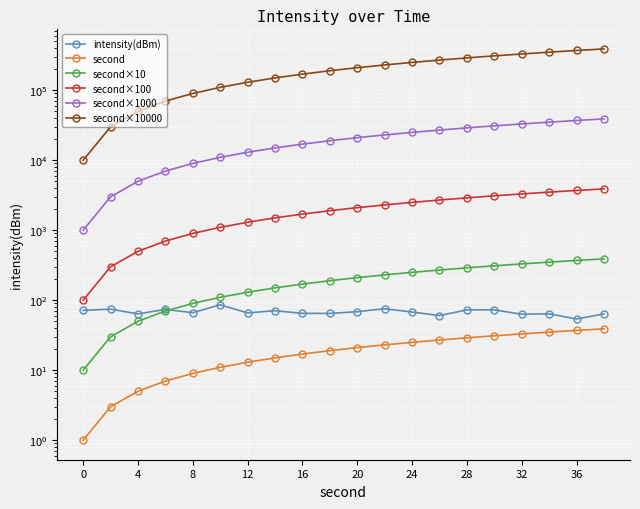

True or false: second×10 and second×100 cross at least once.

False